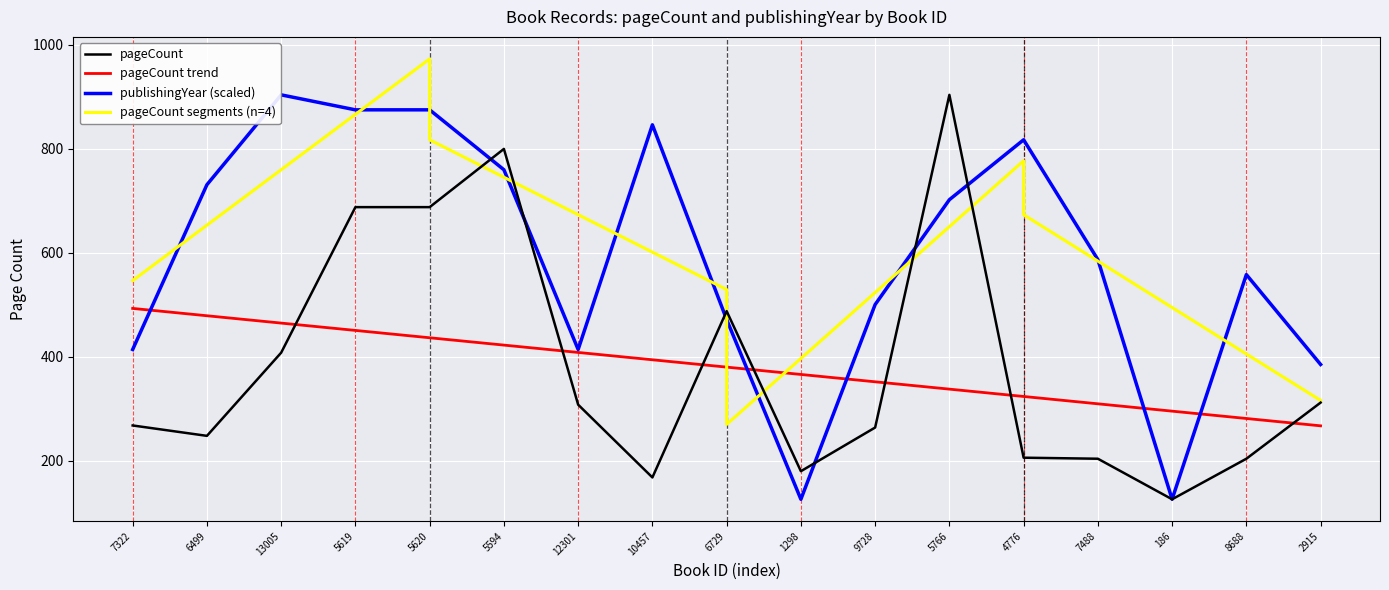

What is the difference between the maximum and minimum values in the publishingYear series?

778.0